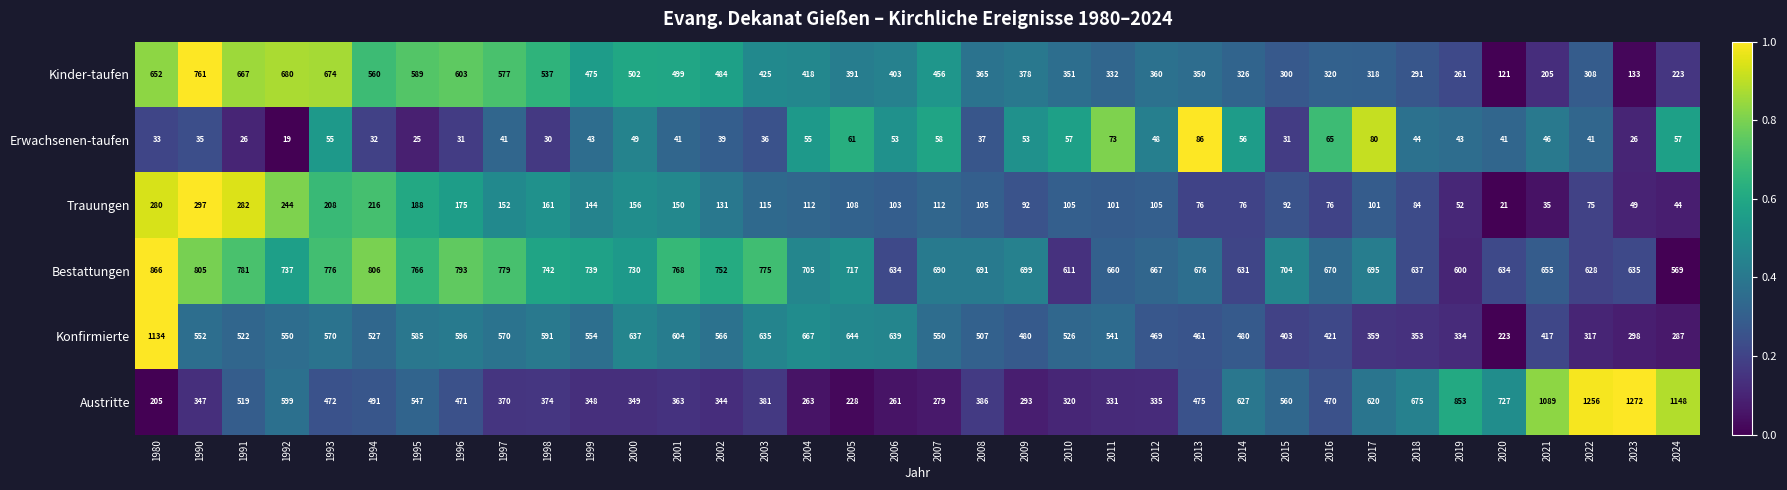

What is the sum of all Erwachsenen-taufen values?

1646